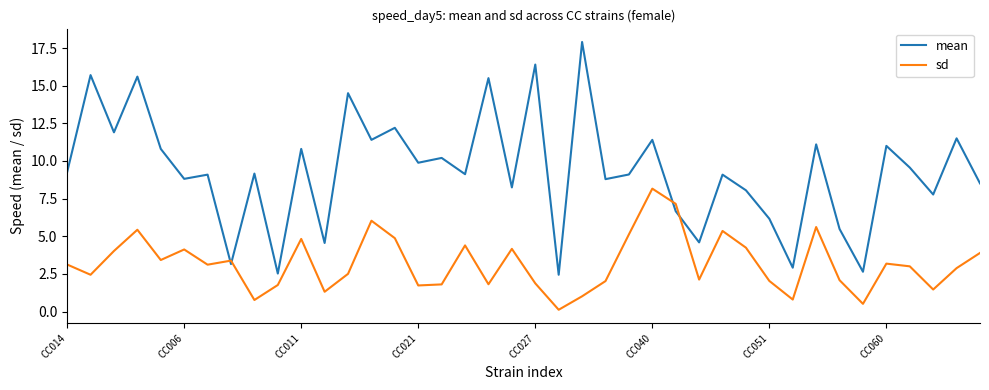

What is the lowest value of the sd series?

0.1